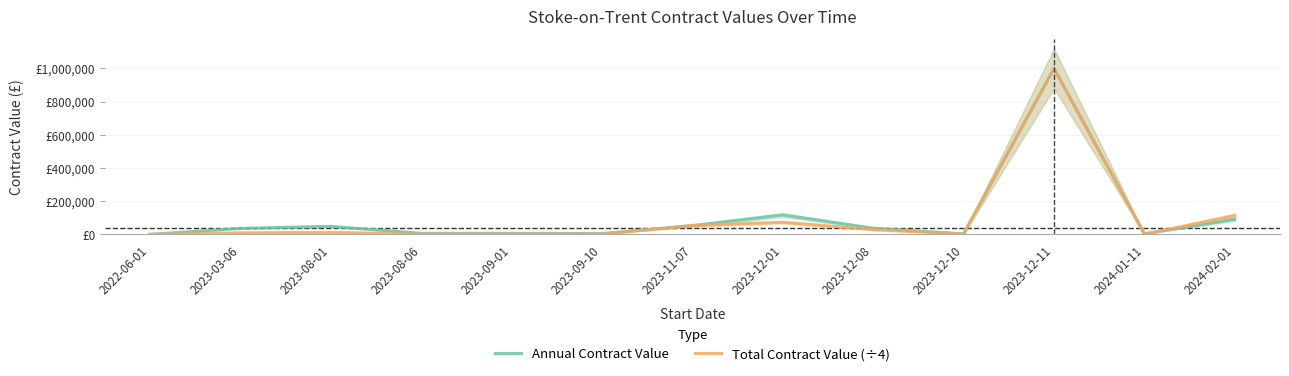

Is the value of Annual Contract Value at 2023-08-01 greater than the value of Total Contract Value (÷4) at 2023-03-06?

Yes